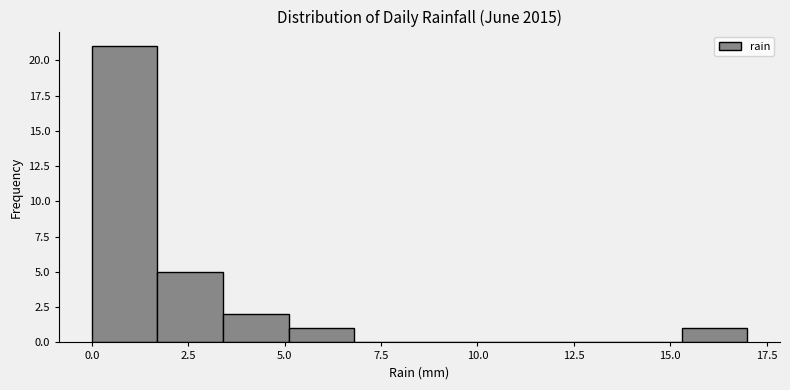

Read against the x-axis, roughly where is the centre of the tallest bar?

1.0